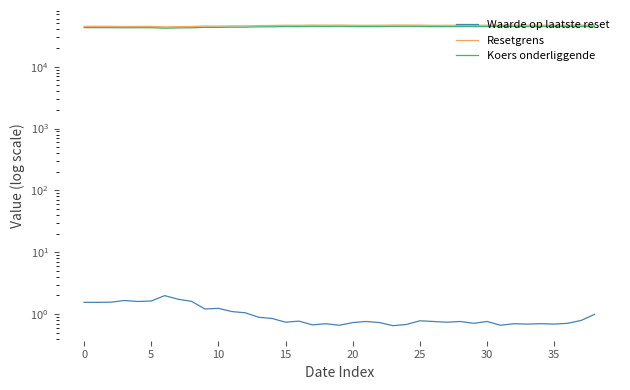

True or false: Koers onderliggende and Resetgrens intersect in this chart.

False